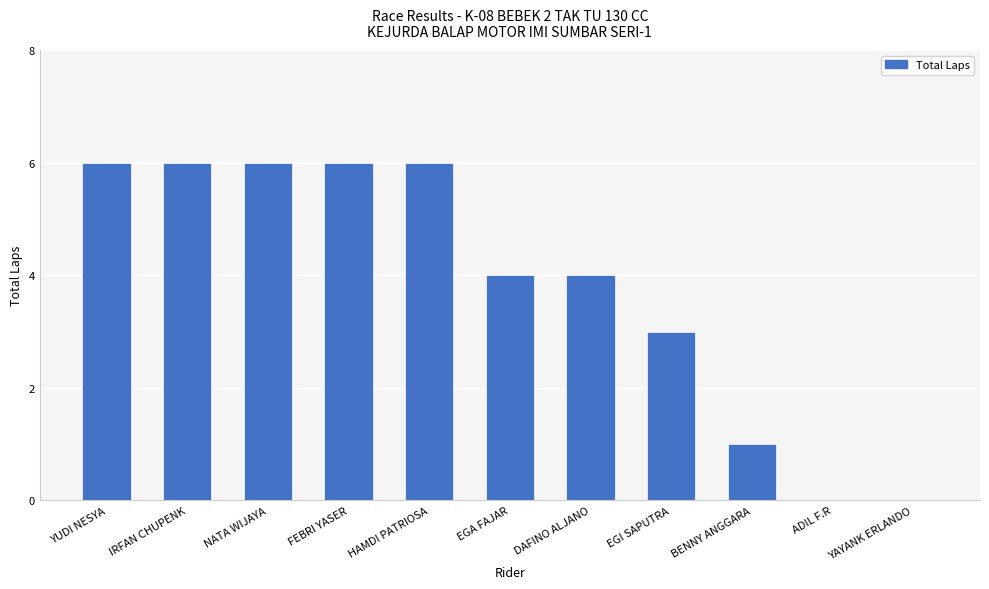

Between BENNY ANGGARA and IRFAN CHUPENK, which is larger?

IRFAN CHUPENK